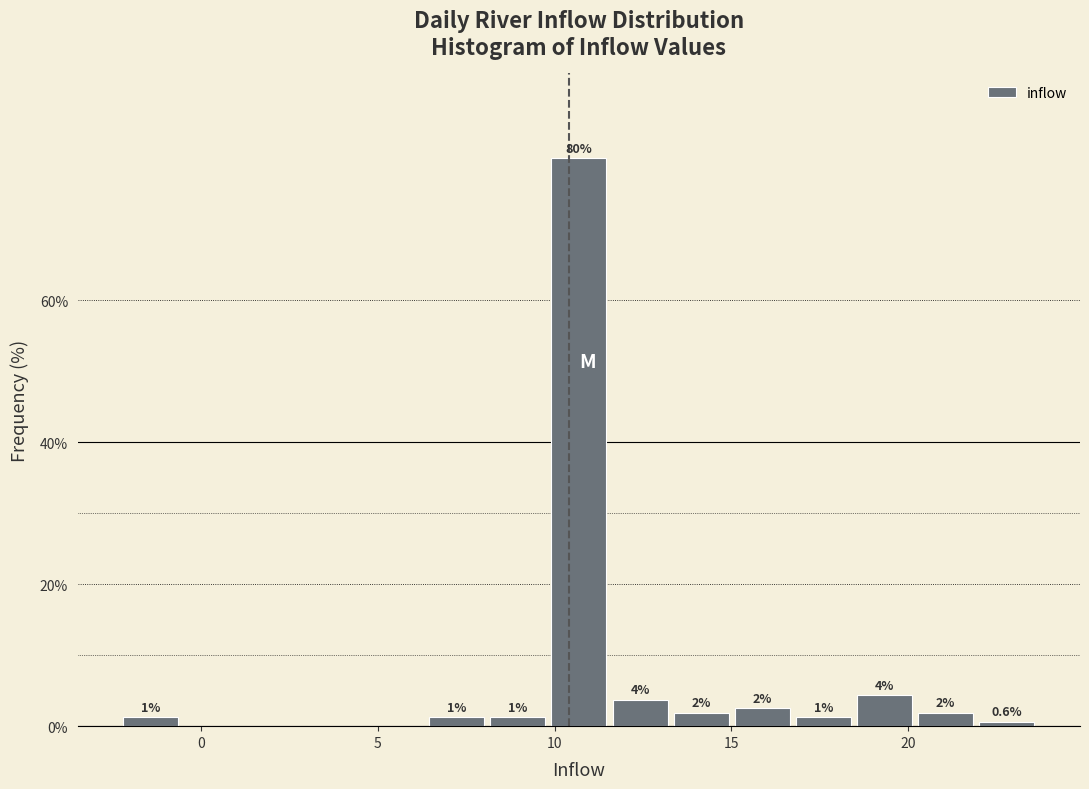

Read against the x-axis, roughly where is the centre of the tallest bar?

10.5